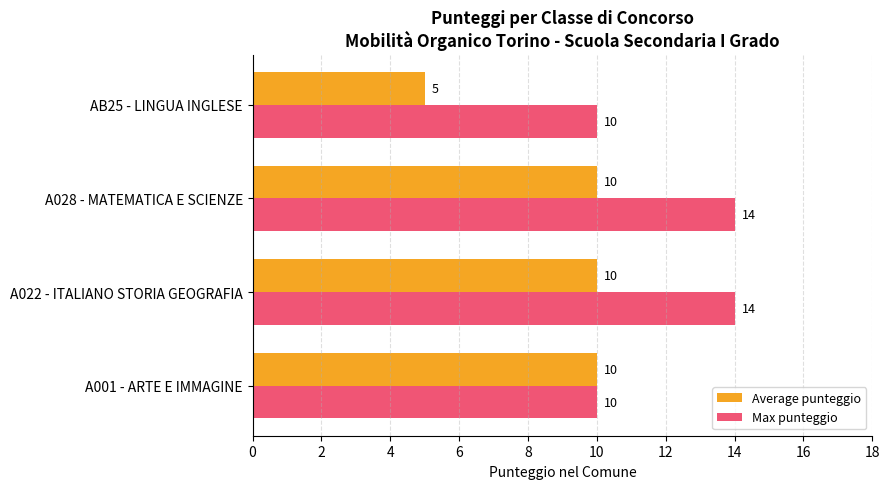

Is it true that Average punteggio equals 10 at A028 - MATEMATICA E SCIENZE?

True